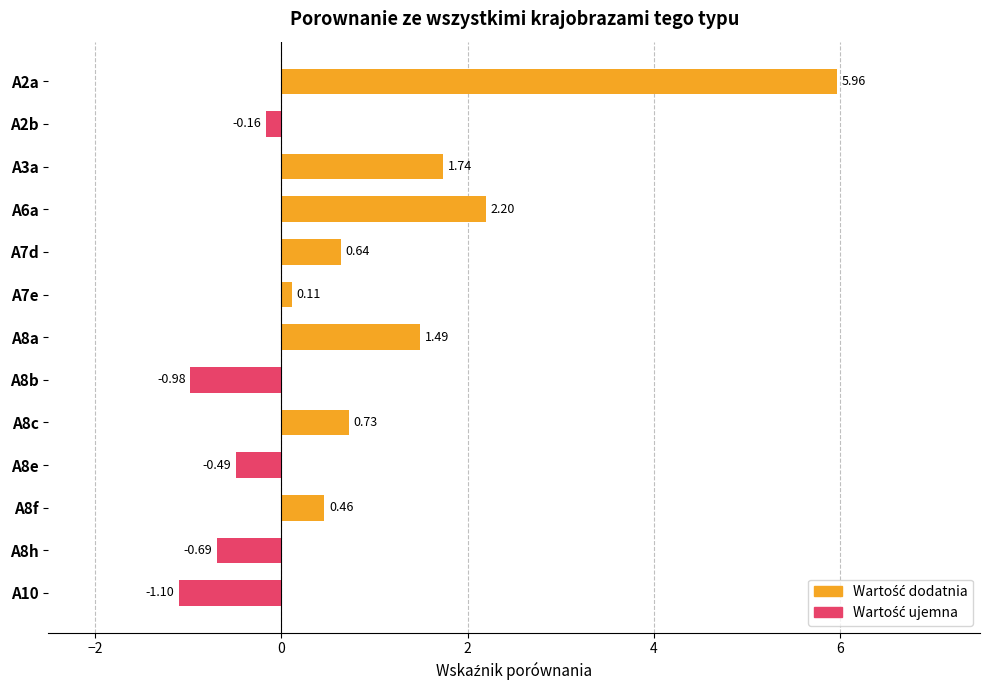

What is the change in value from A8a to A8b?

-2.5